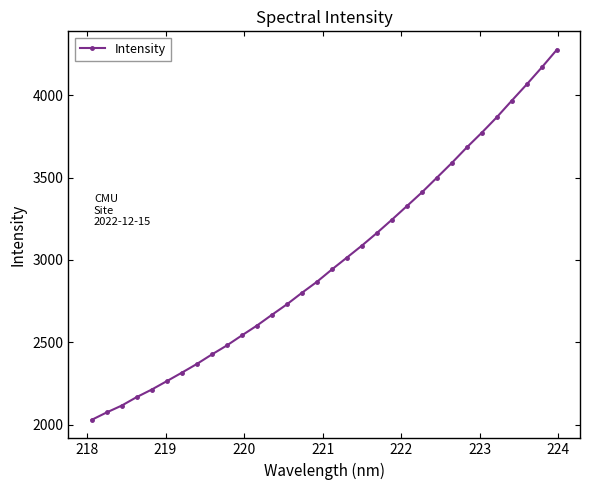

What is the minimum value shown in the chart?

2030.4